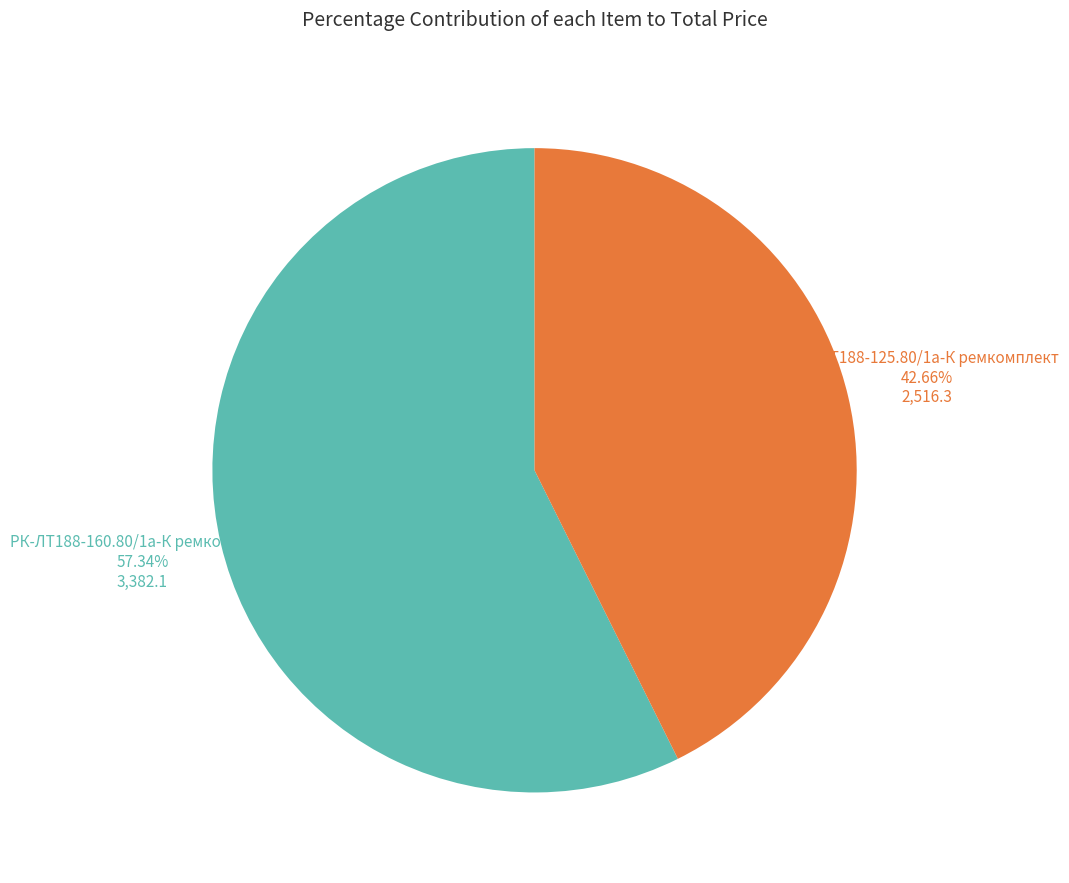

How many slices are in this pie chart?

2